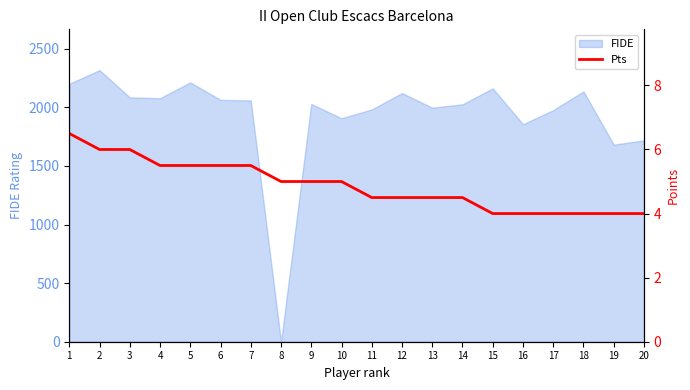

Reading left to right, extract all data points from this chart.

1=6.5	2=6.0	3=6.0	4=5.5	5=5.5	6=5.5	7=5.5	8=5.0	9=5.0	10=5.0	11=4.5	12=4.5	13=4.5	14=4.5	15=4.0	16=4.0	17=4.0	18=4.0	19=4.0	20=4.0